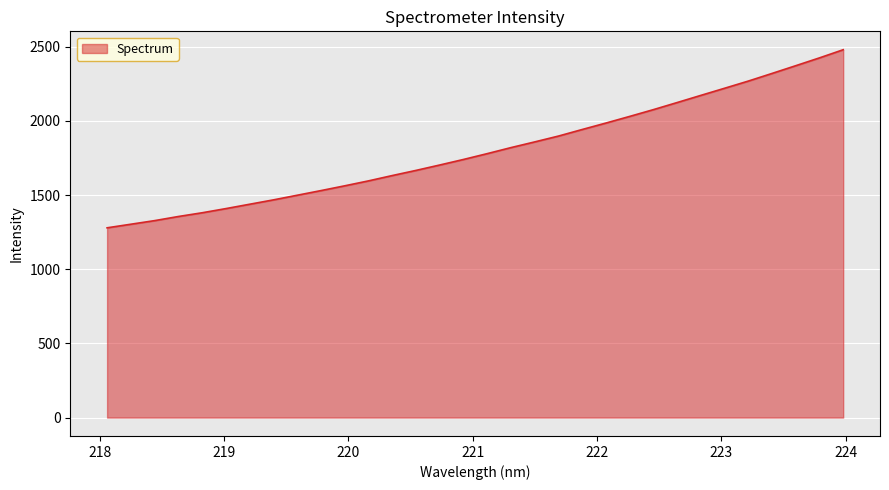

What is the greatest value displayed?

2479.7